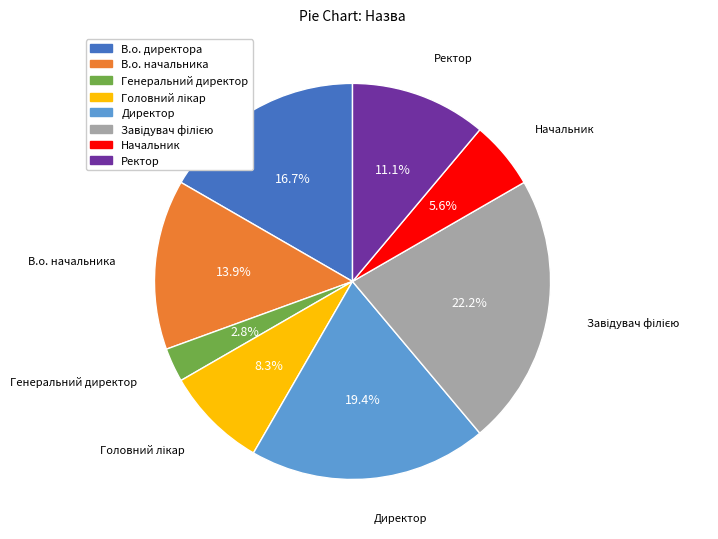

Is there a majority slice in this chart?

No